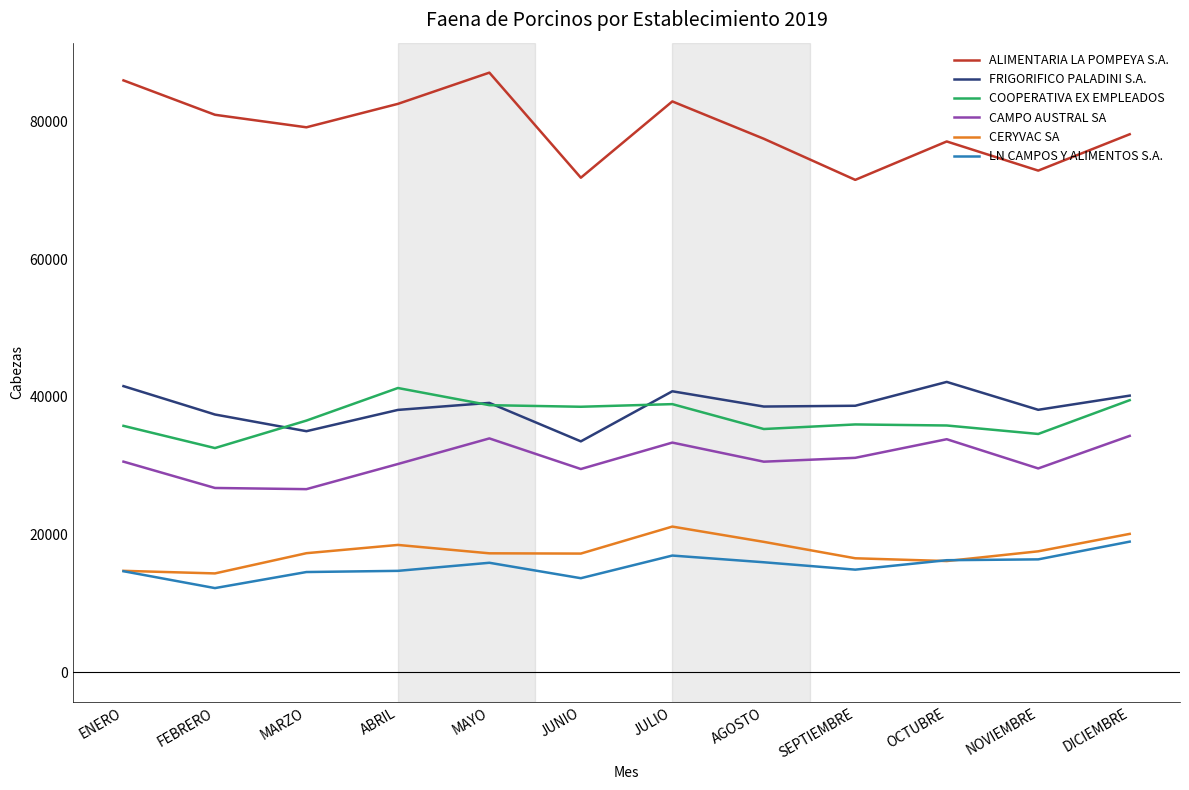

What value does the CAMPO AUSTRAL SA series have at MARZO?

26580.8